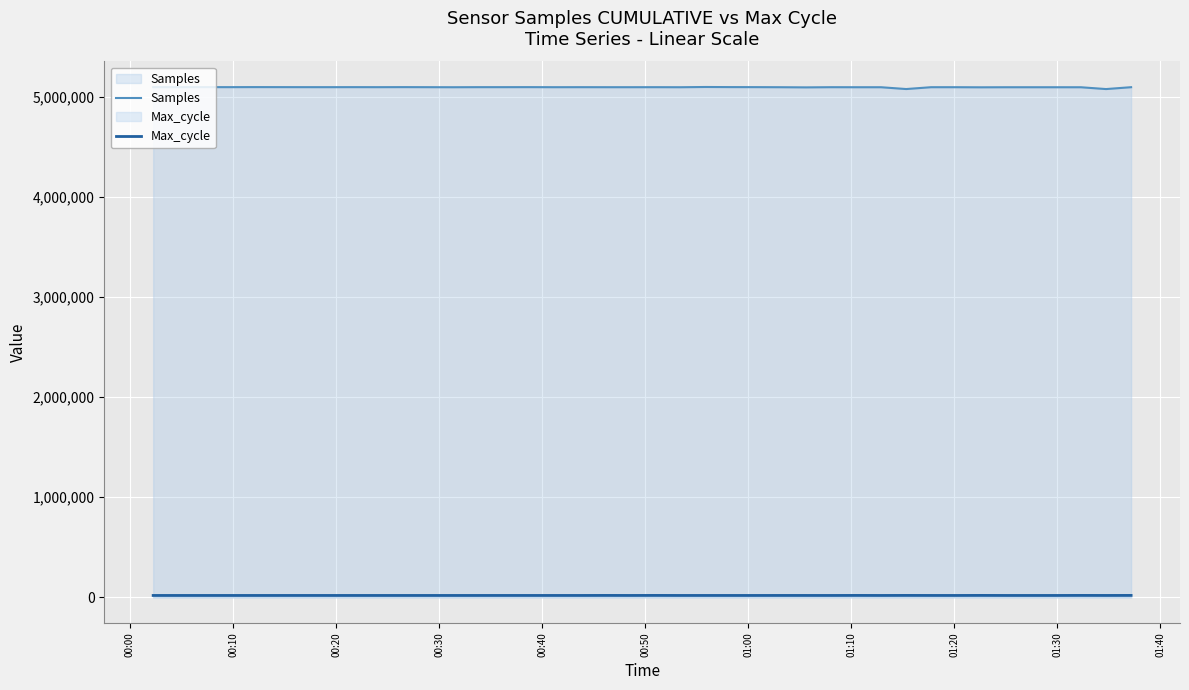

What are all the series names shown in the legend?

Samples, Max_cycle